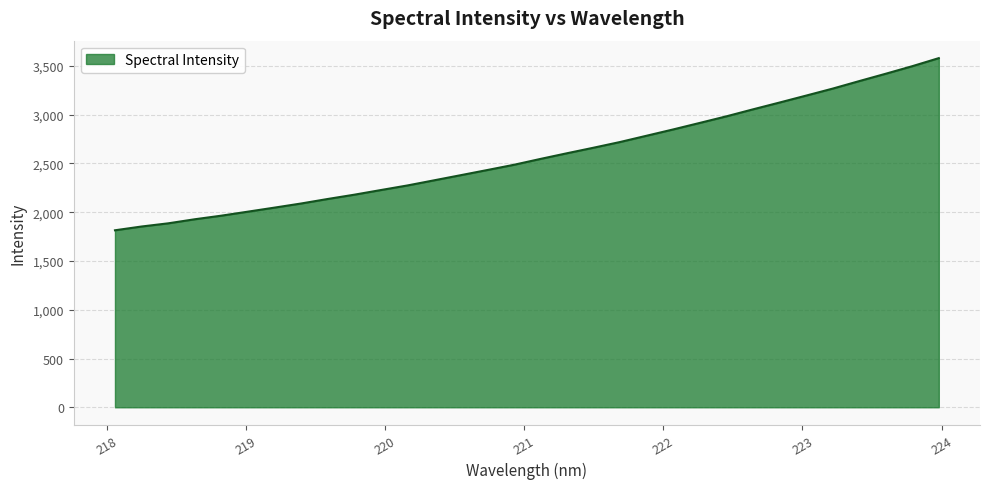

What is the difference between the maximum and minimum values?

1765.1